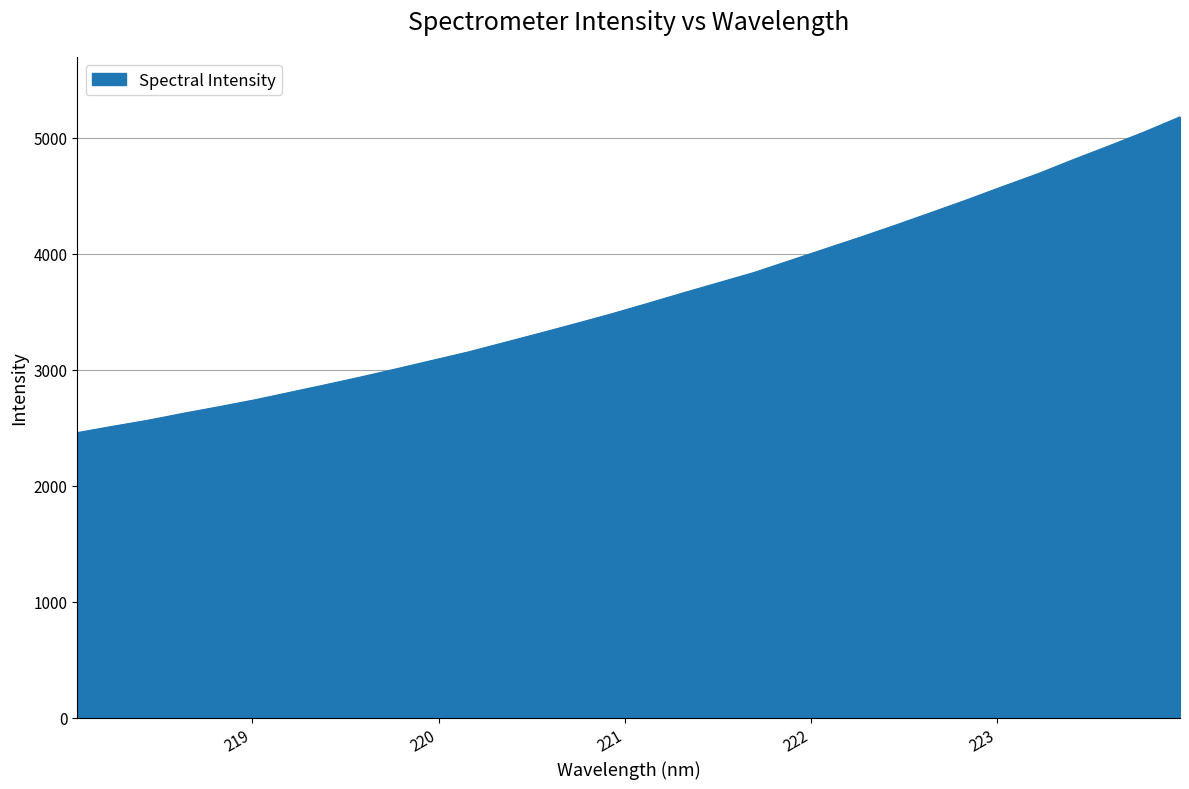

What is the maximum value shown in the chart?

5181.0